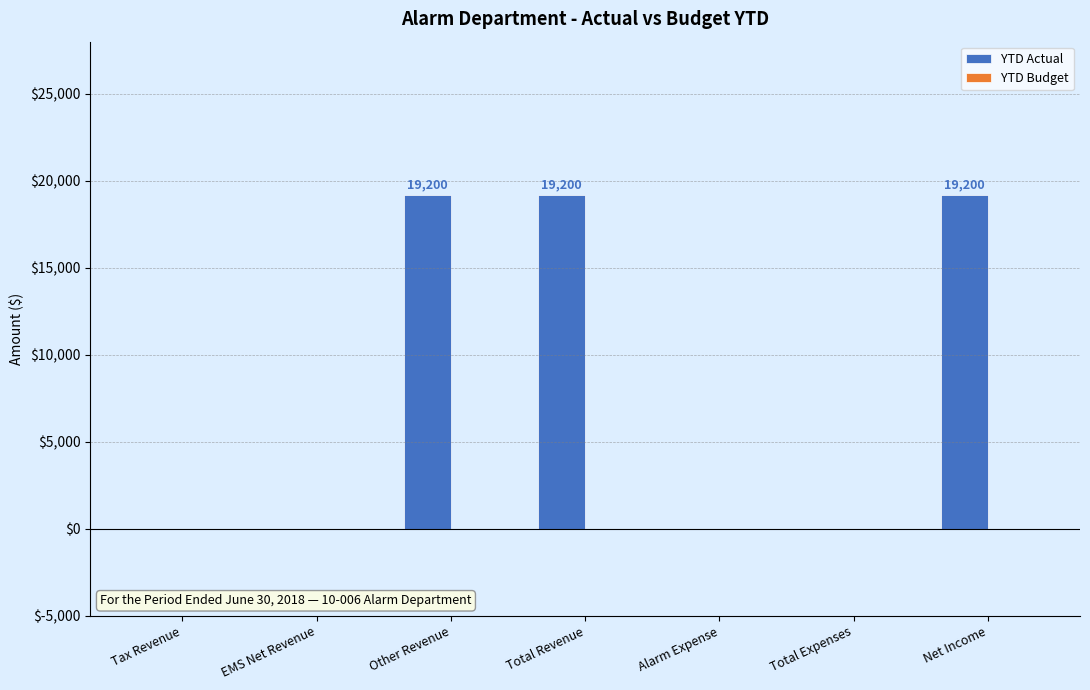

The value at Total Expenses is 0. True or false?

True